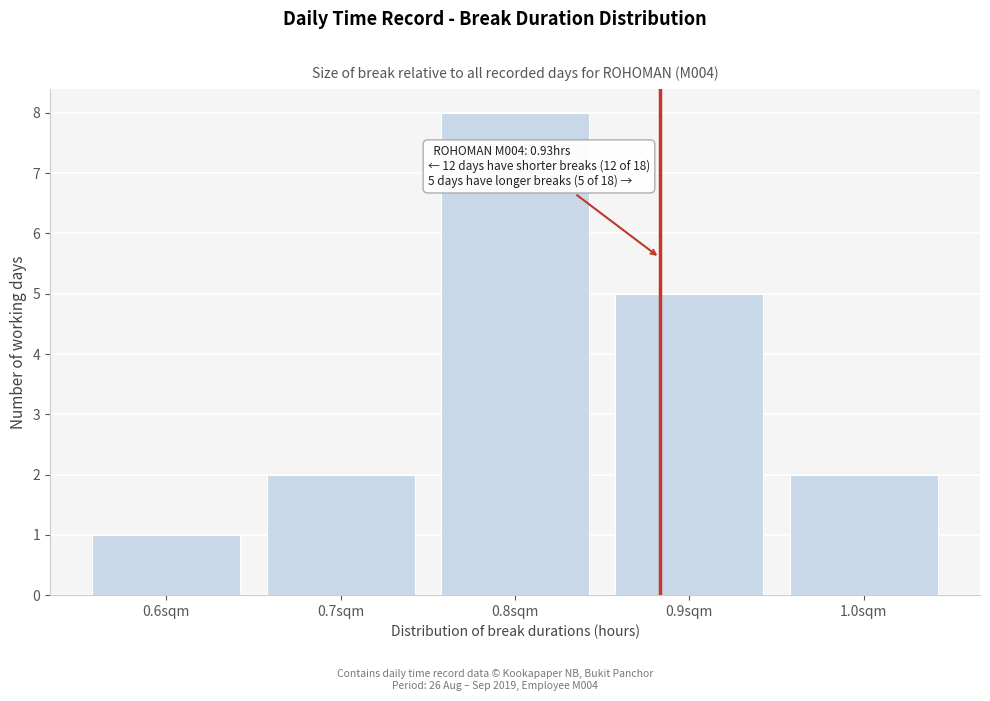

Reading left to right, transcribe all the data shown in this chart.

0.6sqm=1	0.7sqm=2	0.8sqm=8	0.9sqm=5	1.0sqm=2